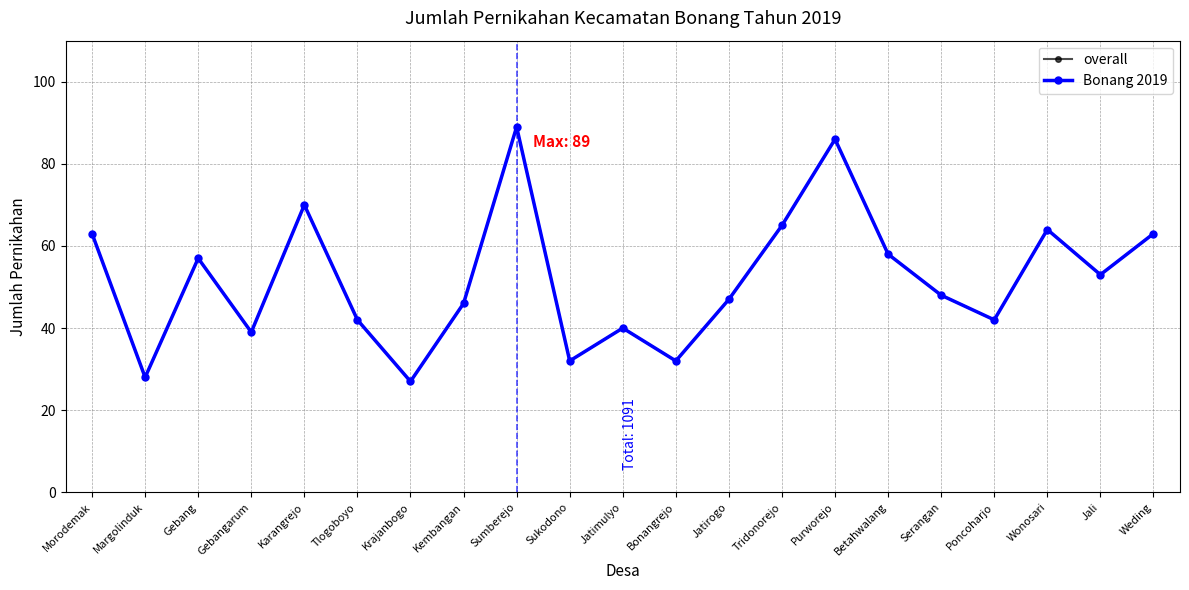

What is the sum of all overall values?

1091